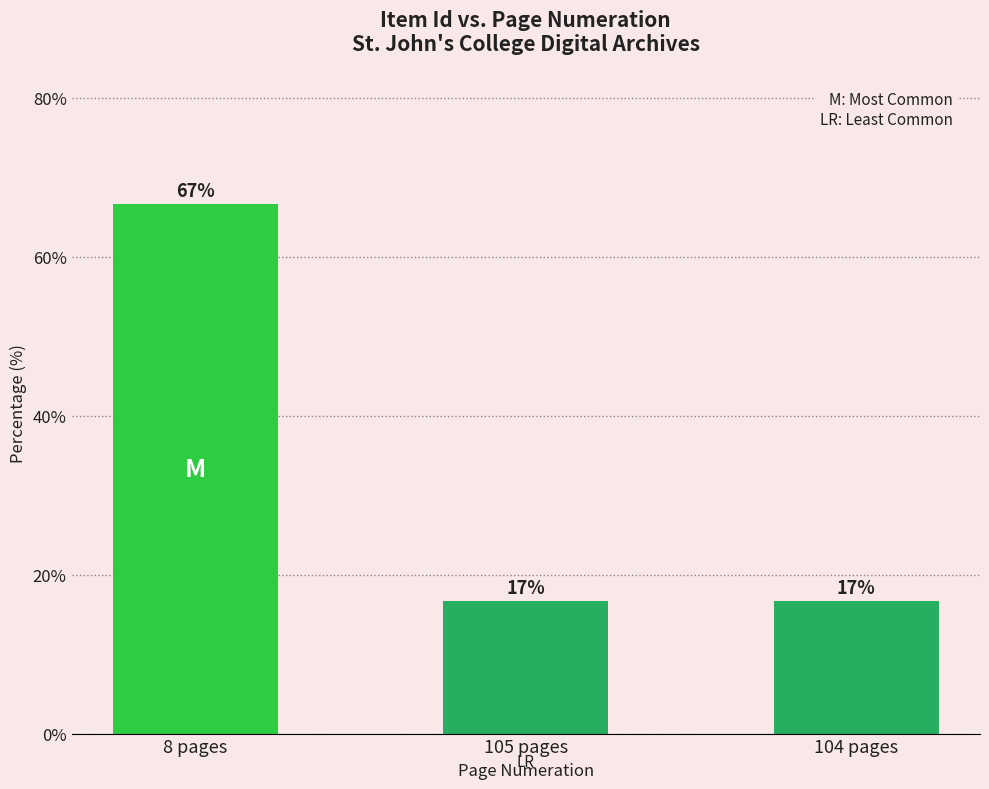

How many bars are there in total?

3